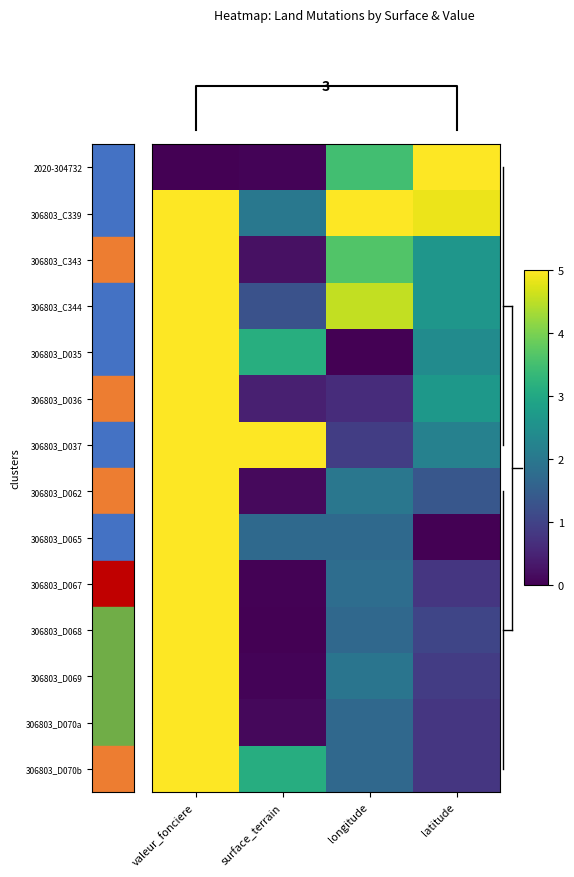

At which category is the sum across all series the highest?

valeur_fonciere